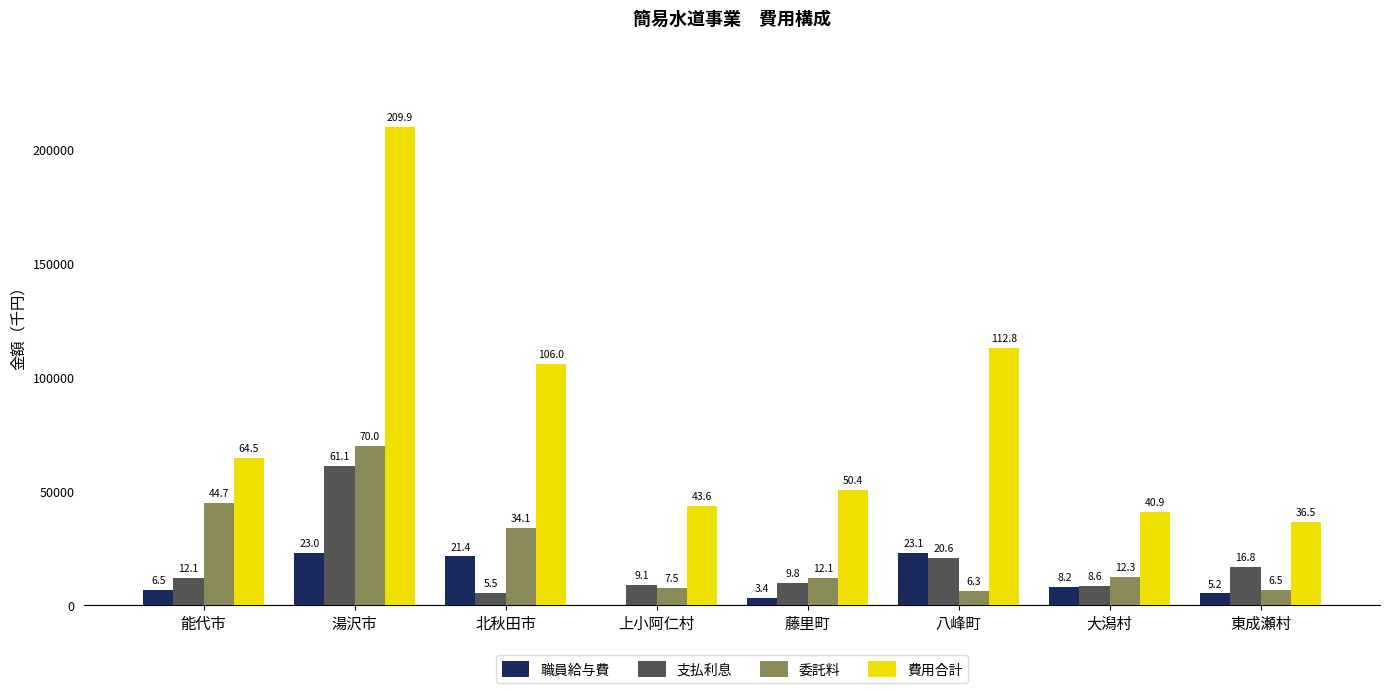

What are all the series names shown in the legend?

職員給与費, 支払利息, 委託料, 費用合計